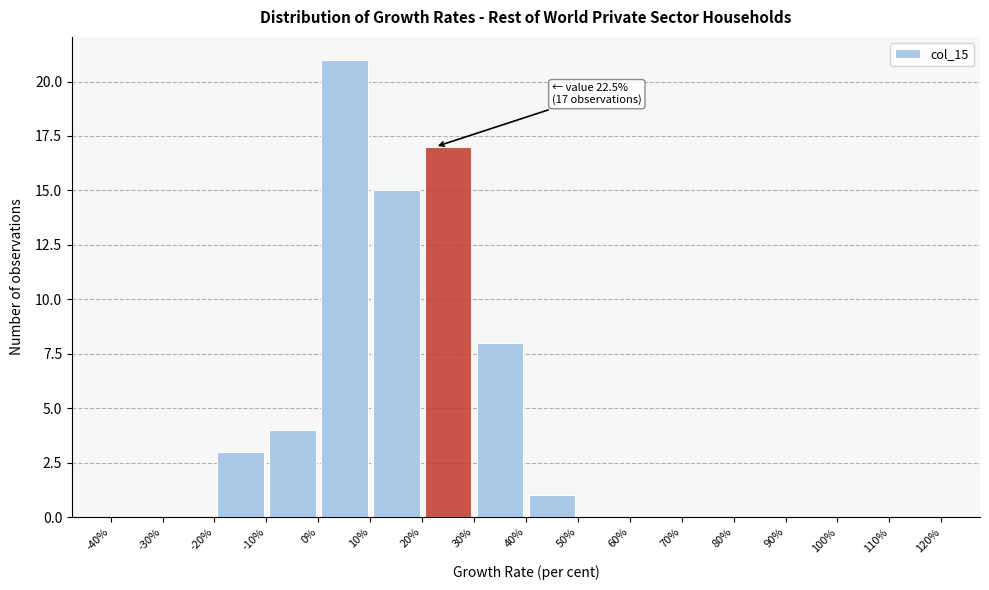

Over which range of the x-axis is the bar tallest?

0% to 10%